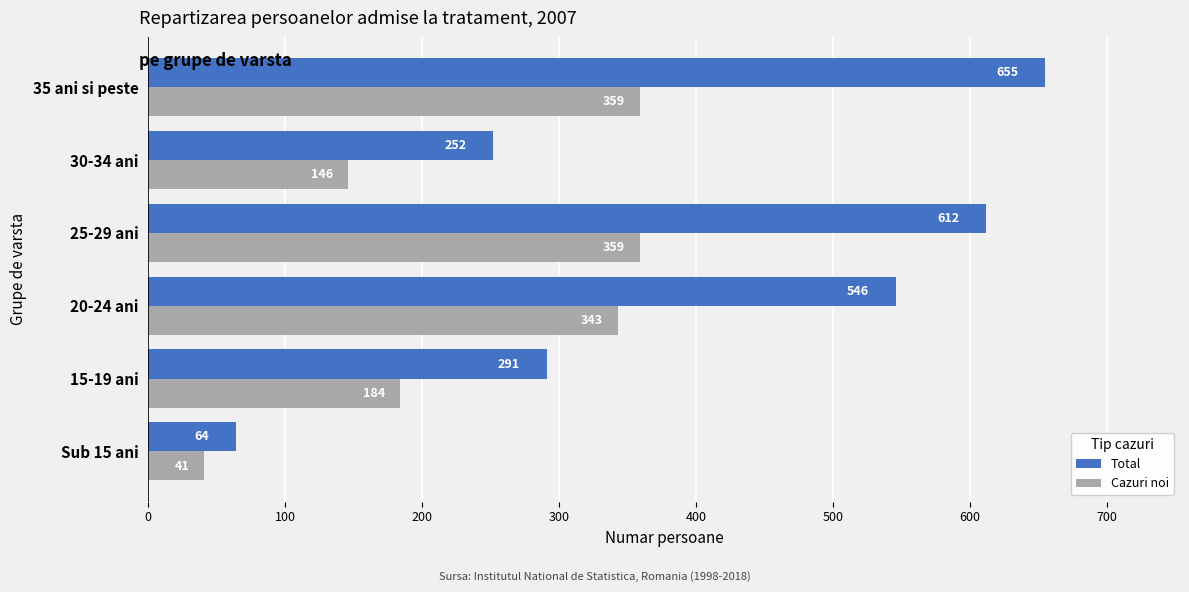

What is the sum of all Cazuri noi values?

1432